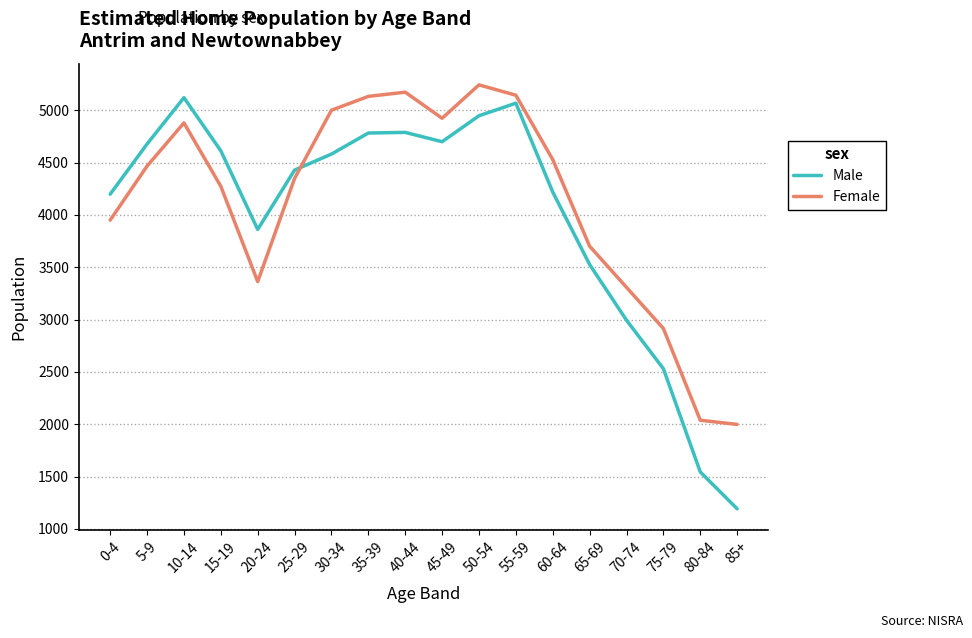

Which series has the largest range (max minus min)?

Male